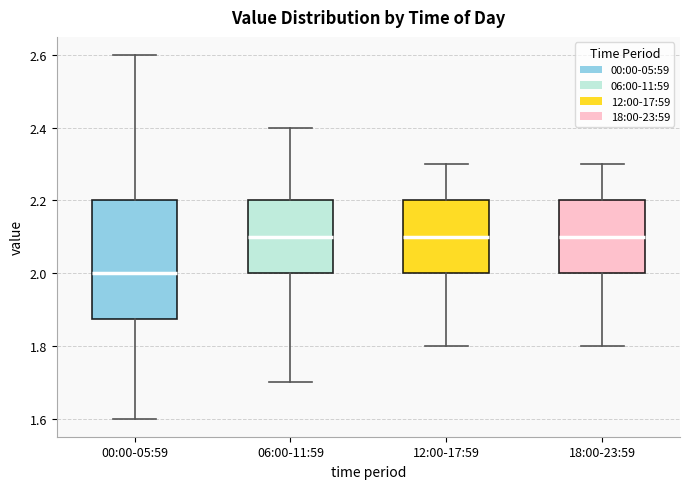

Reading left to right, transcribe this box plot: for each box, give where its median line is, the range the box spans, and where its two whiskers end, as read against the y-axis. The values are not printed on the chart, so give them approximately, as read against the axis.

00:00-05:59: median 2.00, box 1.88 to 2.20, whiskers 1.60 to 2.60
06:00-11:59: median 2.10, box 2.00 to 2.20, whiskers 1.70 to 2.40
12:00-17:59: median 2.10, box 2.00 to 2.20, whiskers 1.80 to 2.30
18:00-23:59: median 2.10, box 2.00 to 2.20, whiskers 1.80 to 2.30